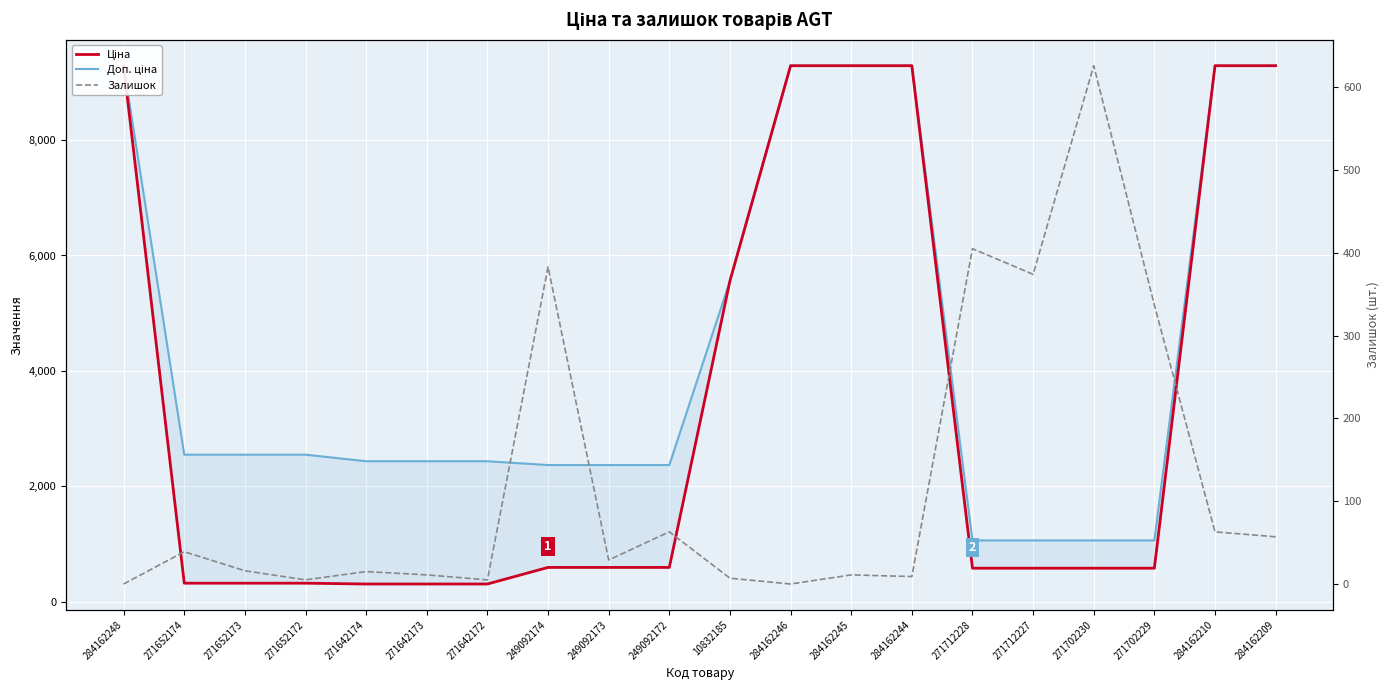

True or false: Доп. ціна and Залишок intersect in this chart.

False